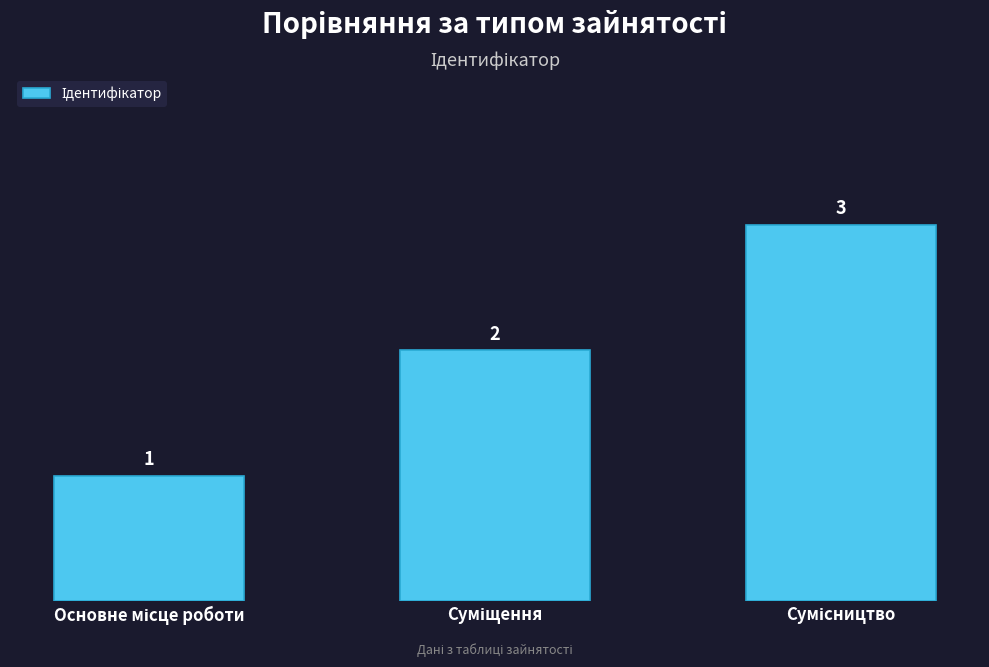

What is the value of the 3rd bar from the left?

3